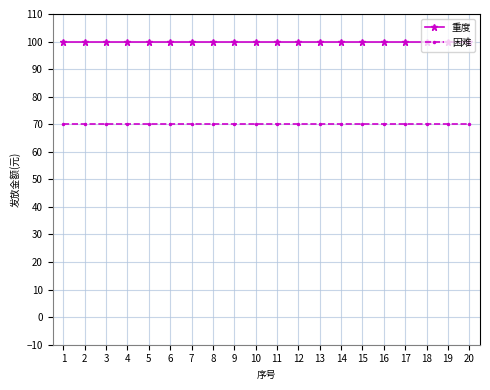

The value of 重度 at 18 is 100. True or false?

True